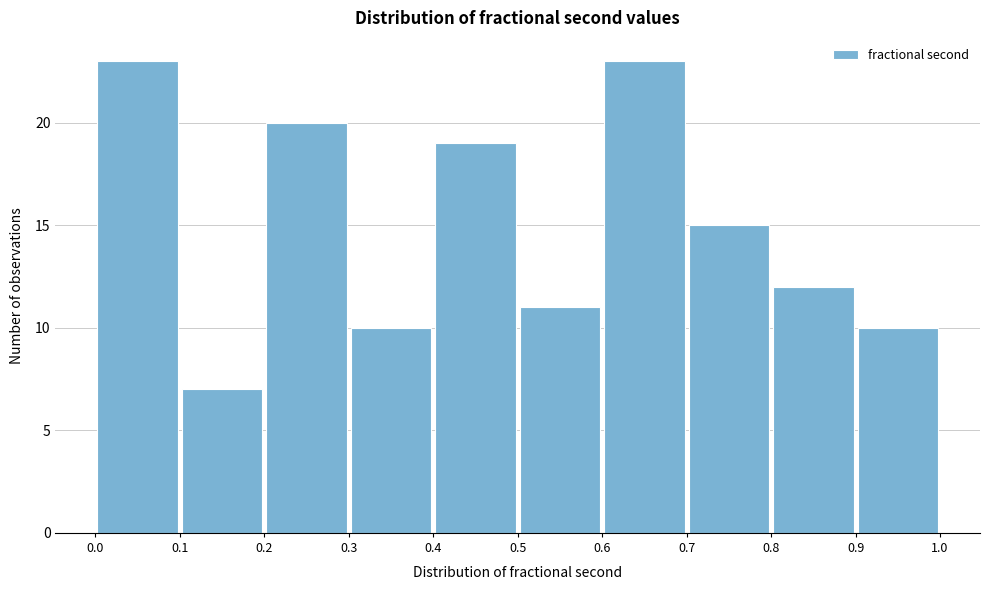

What is the height of the bar covering 0.6 to 0.7 on the x-axis? The values are not printed on the chart, so give them approximately, as read against the axis.

23